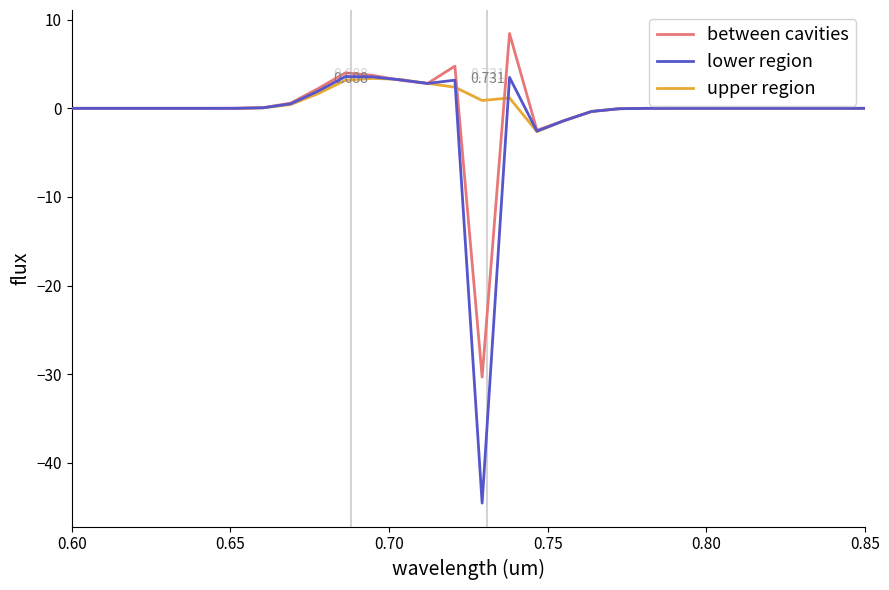

Which series has the widest spread of values?

lower region